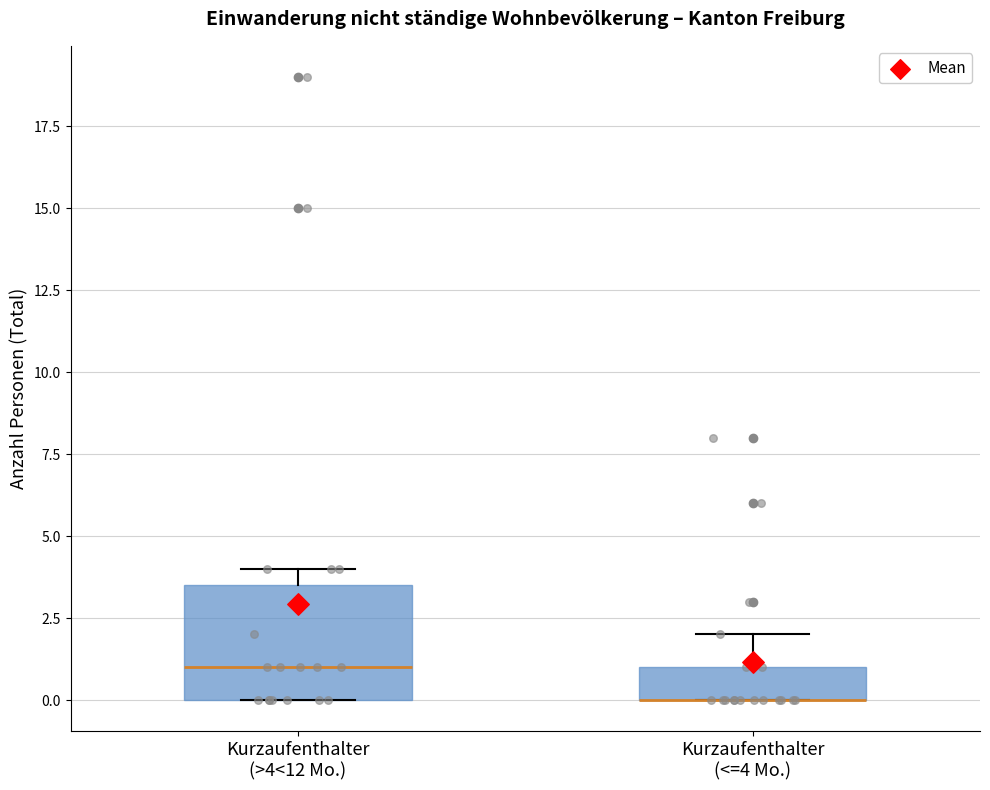

Reading left to right, transcribe this box plot: for each box, give where its median line is, the range the box spans, and where its two whiskers end, as read against the y-axis. The values are not printed on the chart, so give them approximately, as read against the axis.

Kurzaufenthalter (>4<12 Mo.): median 1.0, box 0.0 to 3.5, whiskers 0.0 to 4.0
Kurzaufenthalter (<=4 Mo.): median 0.0 (drawn on the box's lower edge), box 0.0 to 1.0, whiskers 0.0 to 2.0